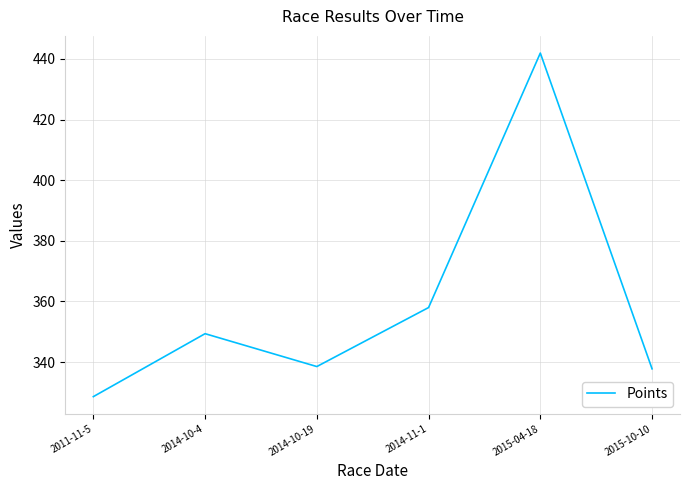

How many distinct data groups are displayed?

1